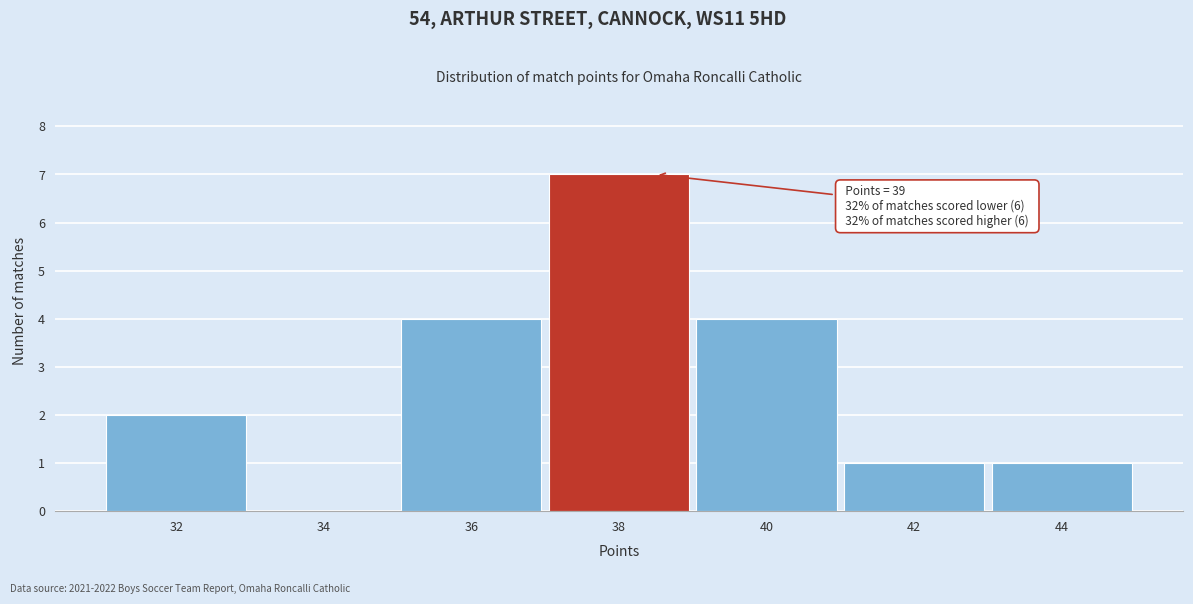

Reading left to right, list all the values displayed in this chart.

32=2	34=0	36=4	38=7	40=4	42=1	44=1